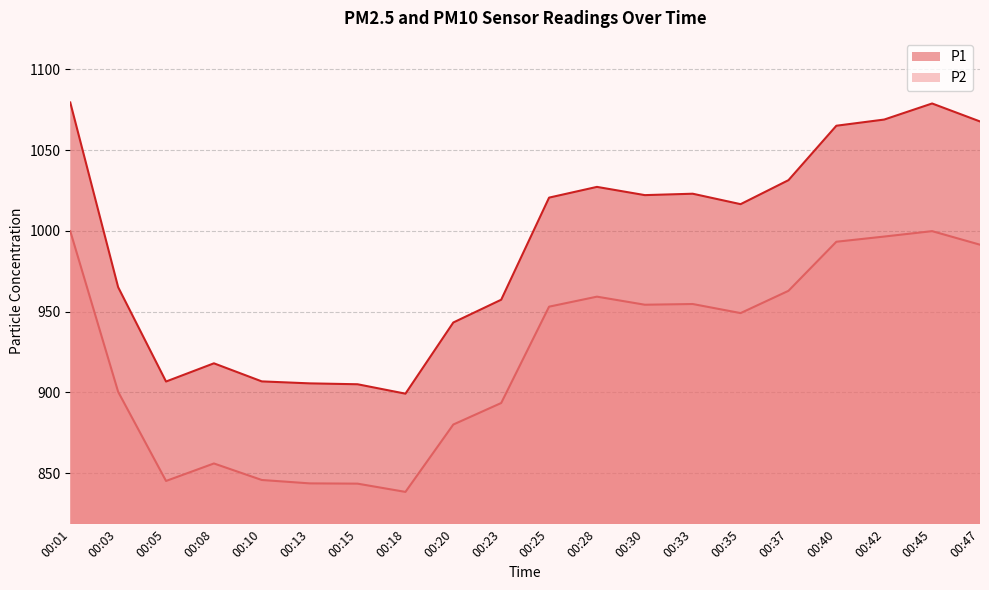

True or false: P1 and P2 cross at least once.

False